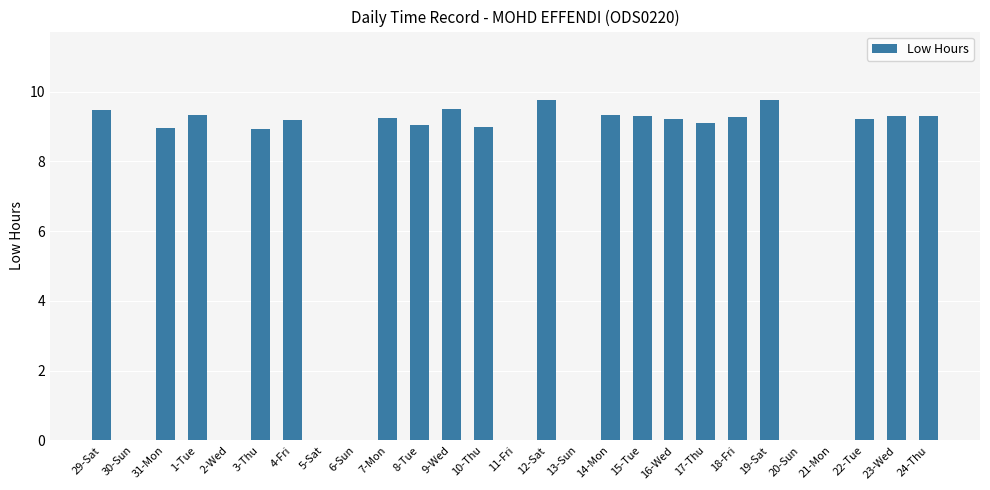

What is the maximum value shown in the chart?

9.8